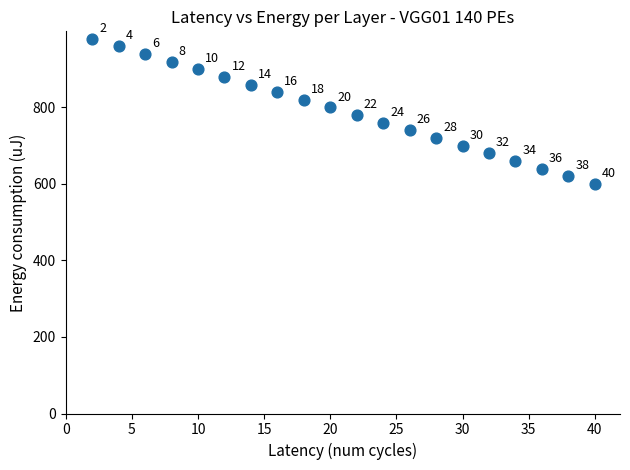

What is the range of X values (max minus min)?

38